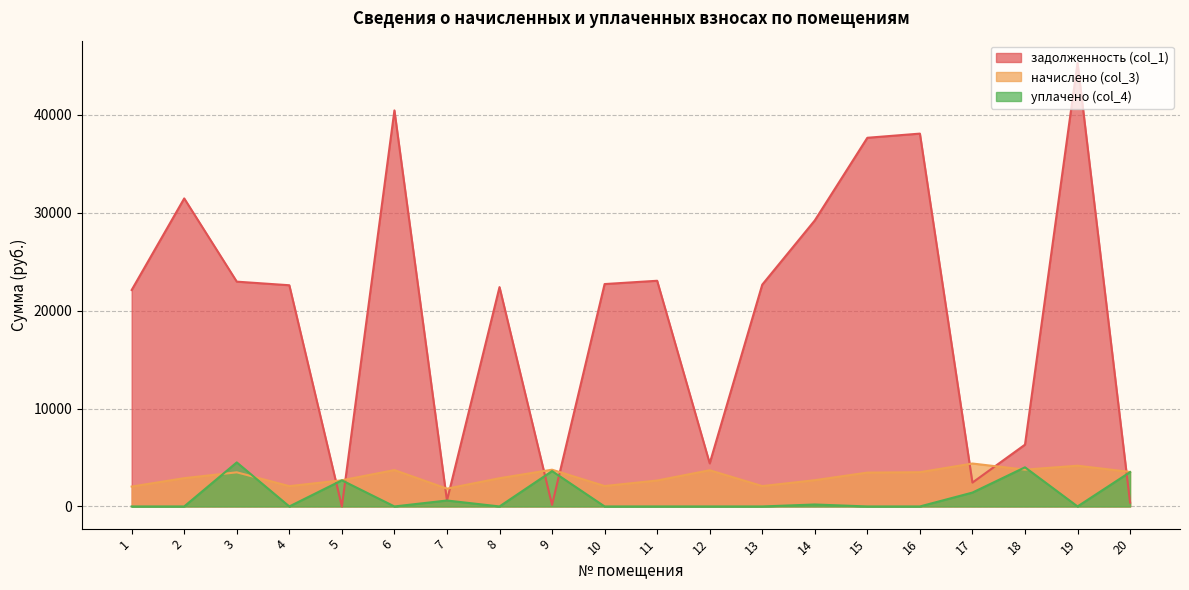

Count the number of data series in this chart.

3